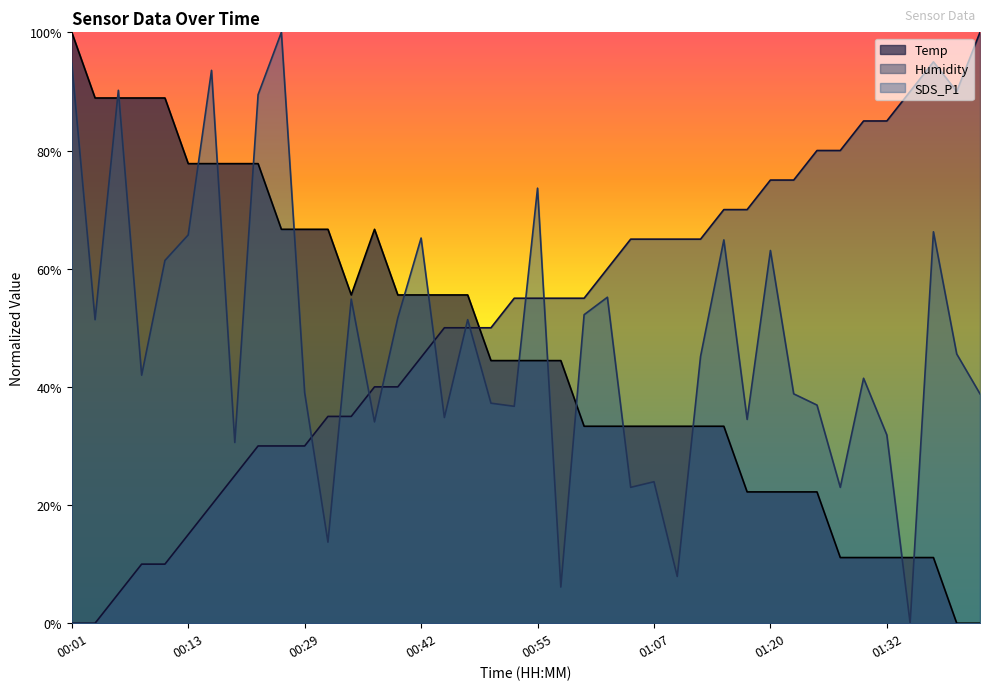

Which series changed the most between 00:36 and 01:27?

Temp